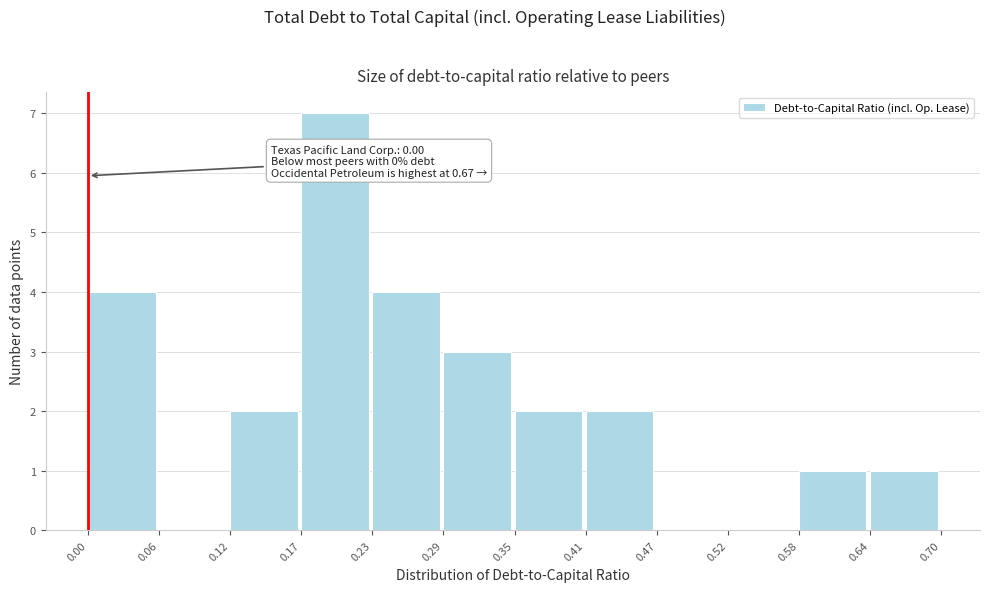

Which range on the x-axis has the tallest bar?

0.17 to 0.23